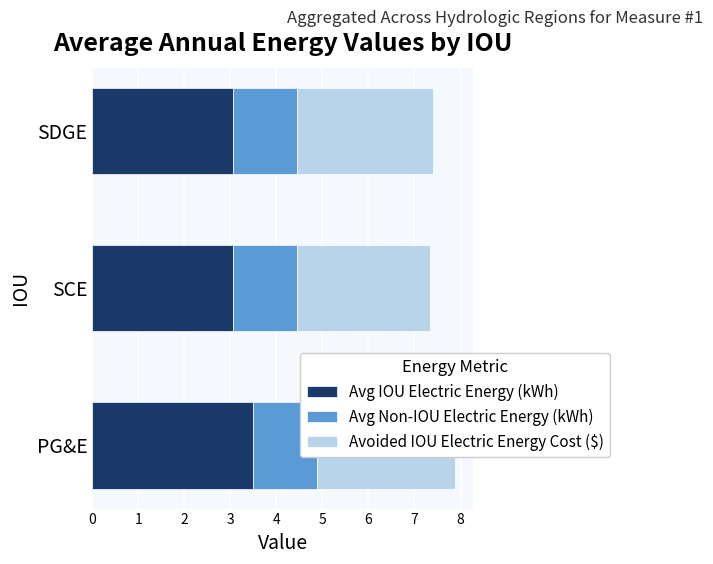

How many Avg IOU Electric Energy (kWh) values are between 3 and 4?

3